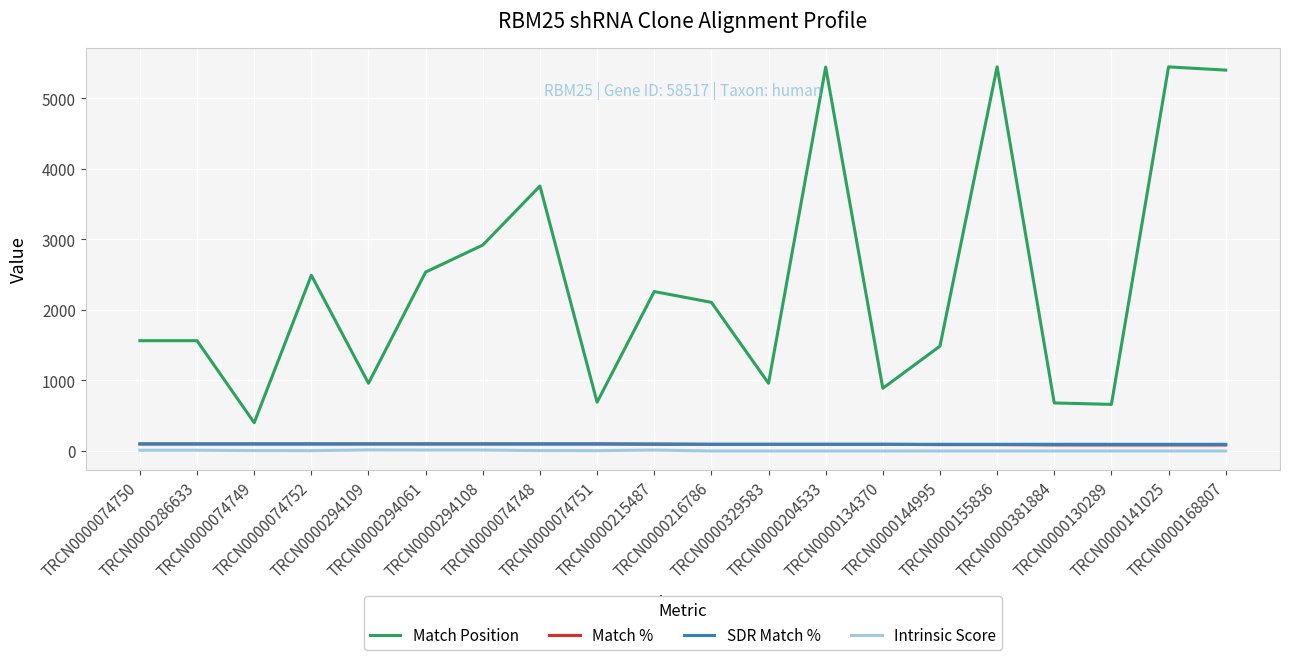

Which series has the largest total across all categories?

Match Position